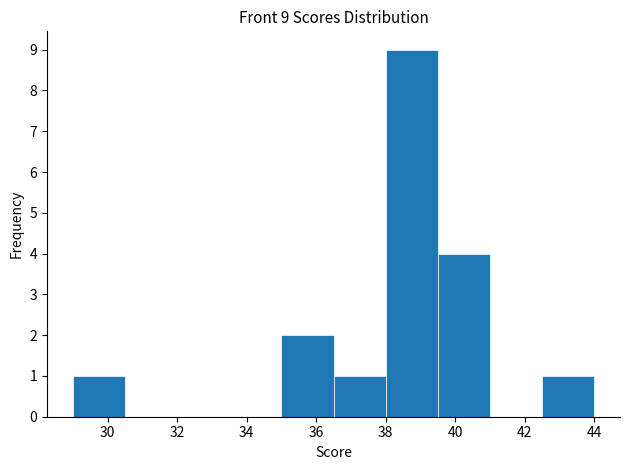

Which range on the x-axis has the tallest bar?

38.0 to 39.5